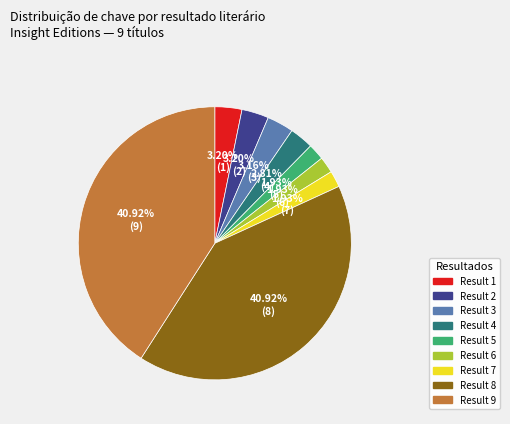

How many slices are in this pie chart?

9